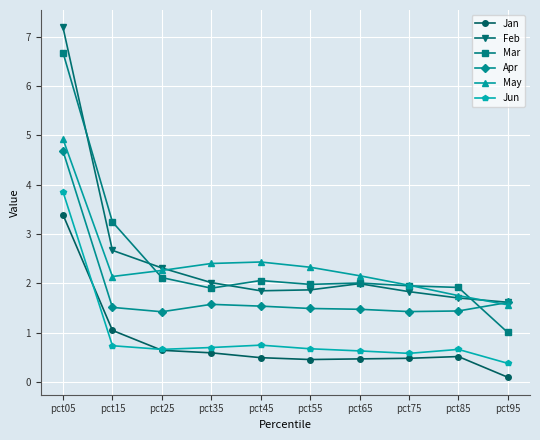

At which label does May reach its minimum?

pct95